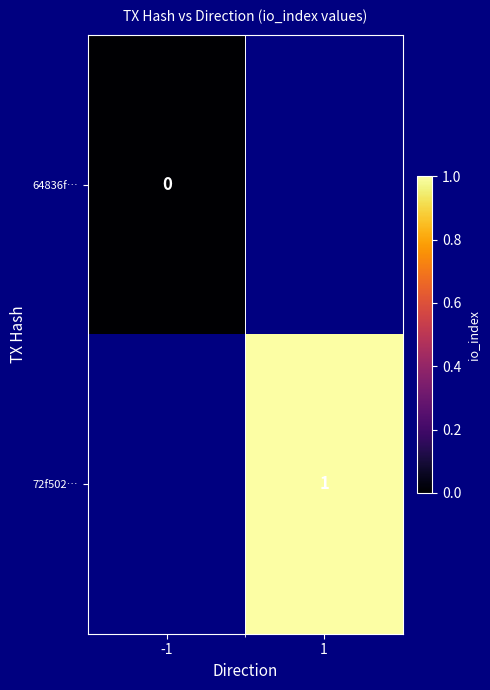

Is it true that 72f502… equals 1 at 1?

True